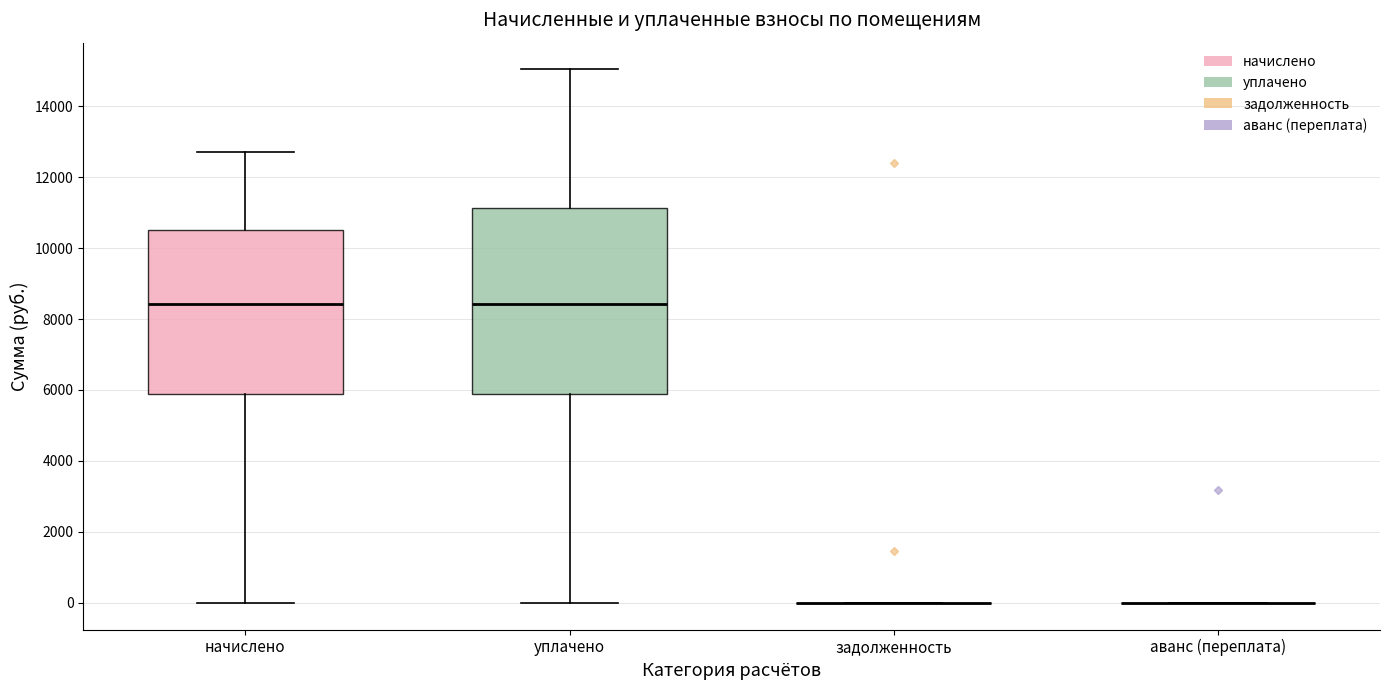

Which box is the tallest, from its lower edge to its upper edge?

уплачено